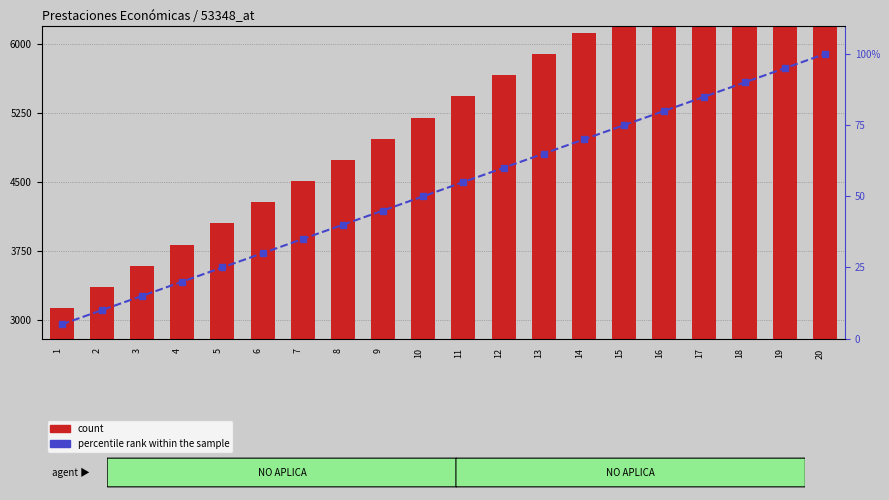

List the labels in order of count value, smallest first.

1, 2, 3, 4, 5, 6, 7, 8, 9, 10, 11, 12, 13, 14, 15, 16, 17, 18, 19, 20